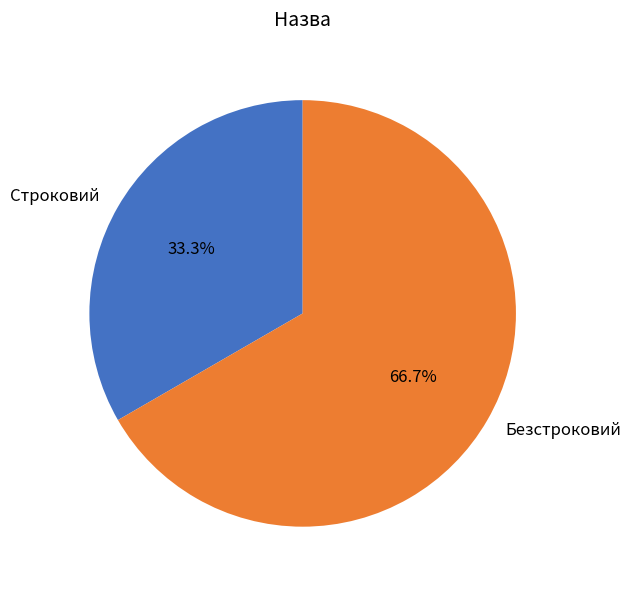

Count the number of slices in the pie.

2